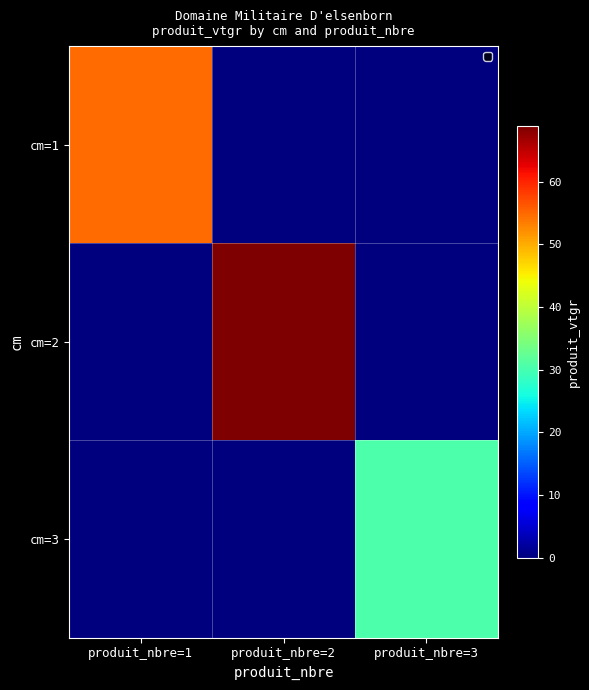

At which category is the sum across all series the highest?

produit_nbre=2